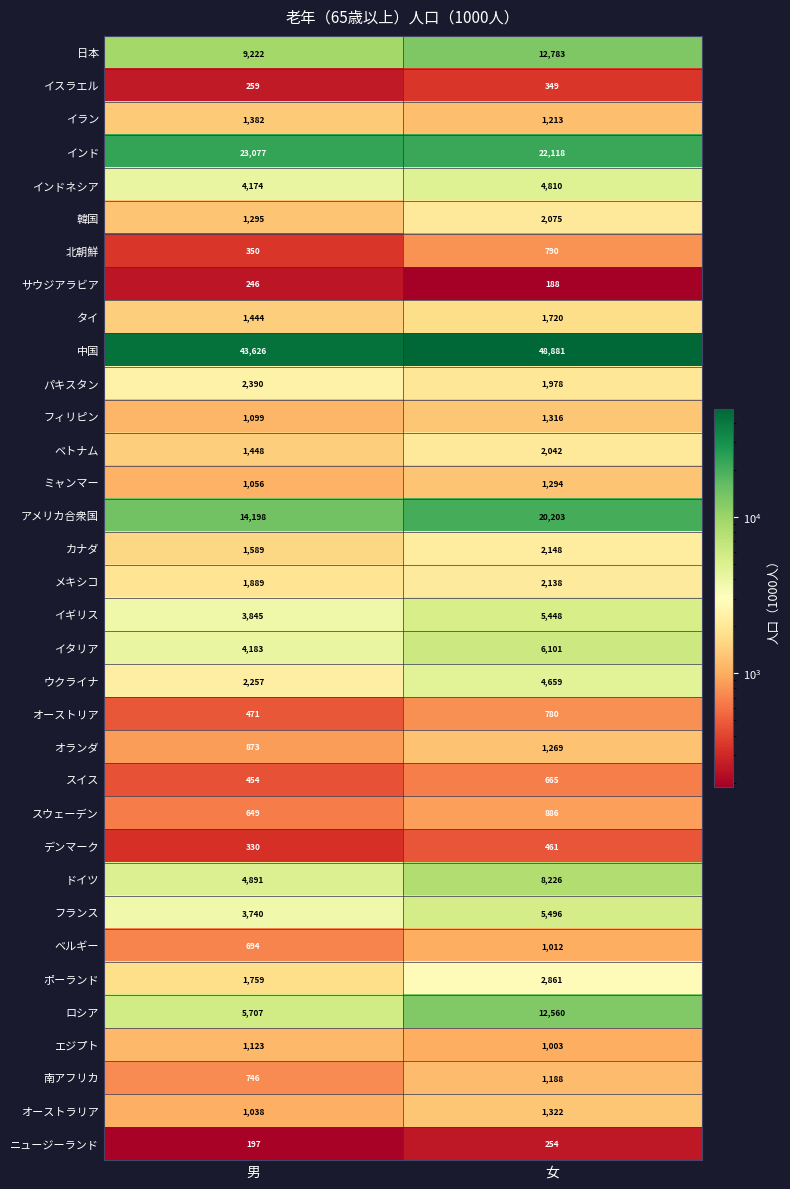

List the series in order of their peak value, lowest first.

サウジアラビア, ニュージーランド, イスラエル, デンマーク, スイス, オーストリア, 北朝鮮, スウェーデン, ベルギー, エジプト, 南アフリカ, オランダ, ミャンマー, フィリピン, オーストラリア, イラン, タイ, ベトナム, 韓国, メキシコ, カナダ, パキスタン, ポーランド, ウクライナ, インドネシア, イギリス, フランス, イタリア, ドイツ, ロシア, 日本, アメリカ合衆国, インド, 中国